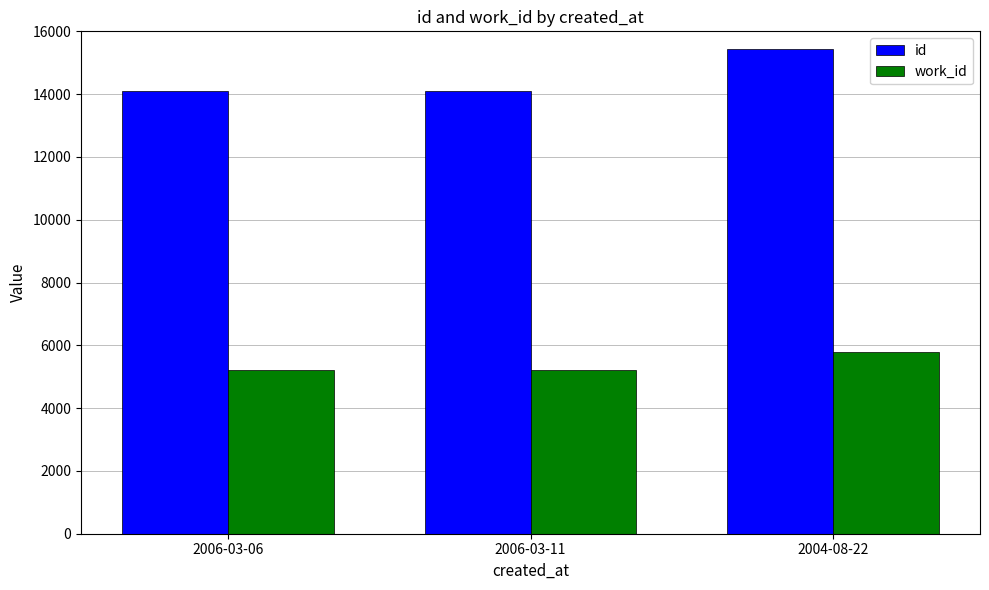

What is the value of the id bar at the 3rd from the left?

15428